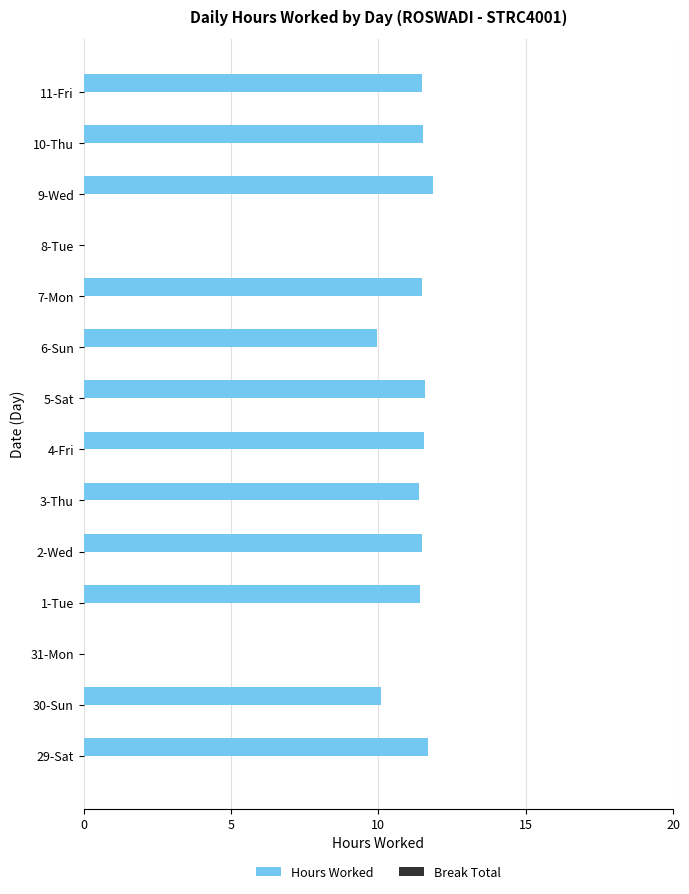

The chart shows a value of -6.9 at 31-Mon. True or false?

False